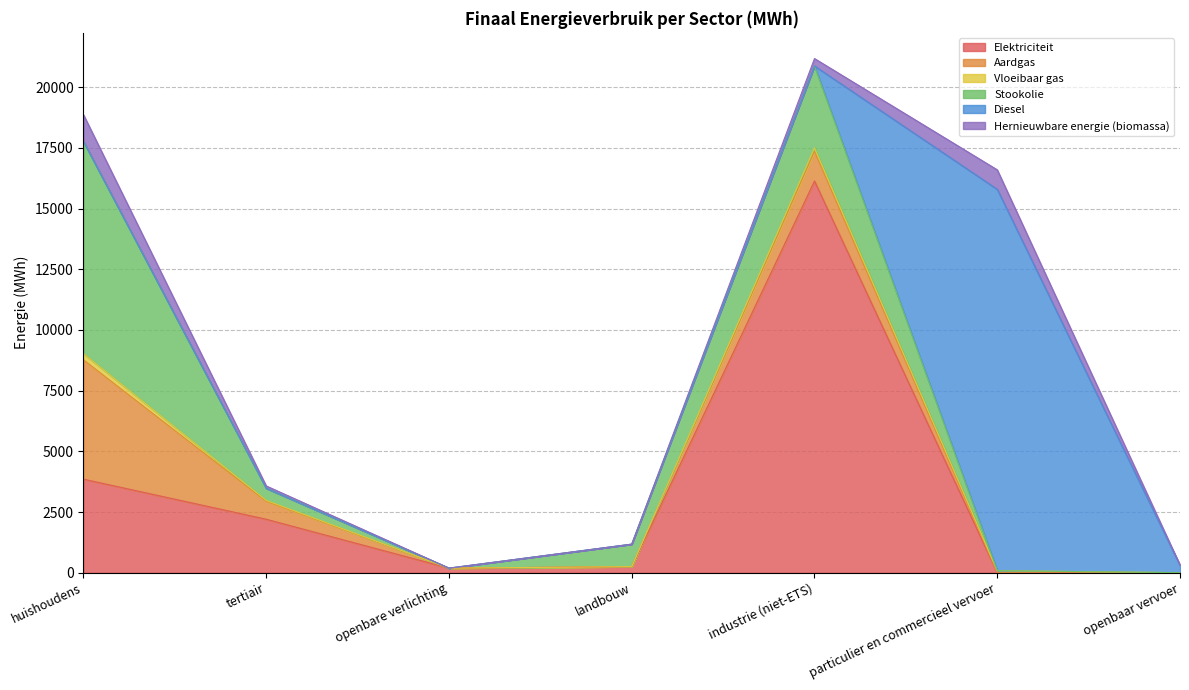

How many data points in Diesel are above 0?

2